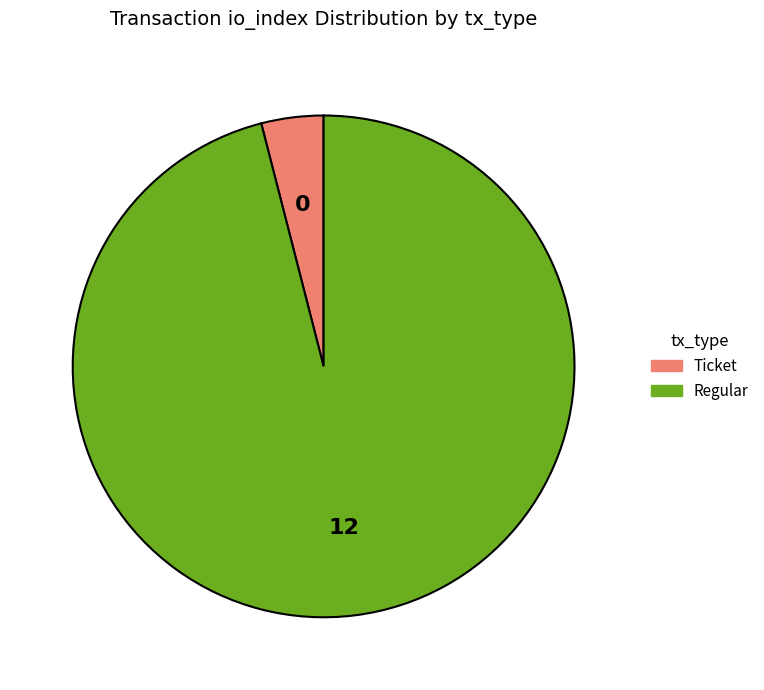

Count the number of slices in the pie.

2